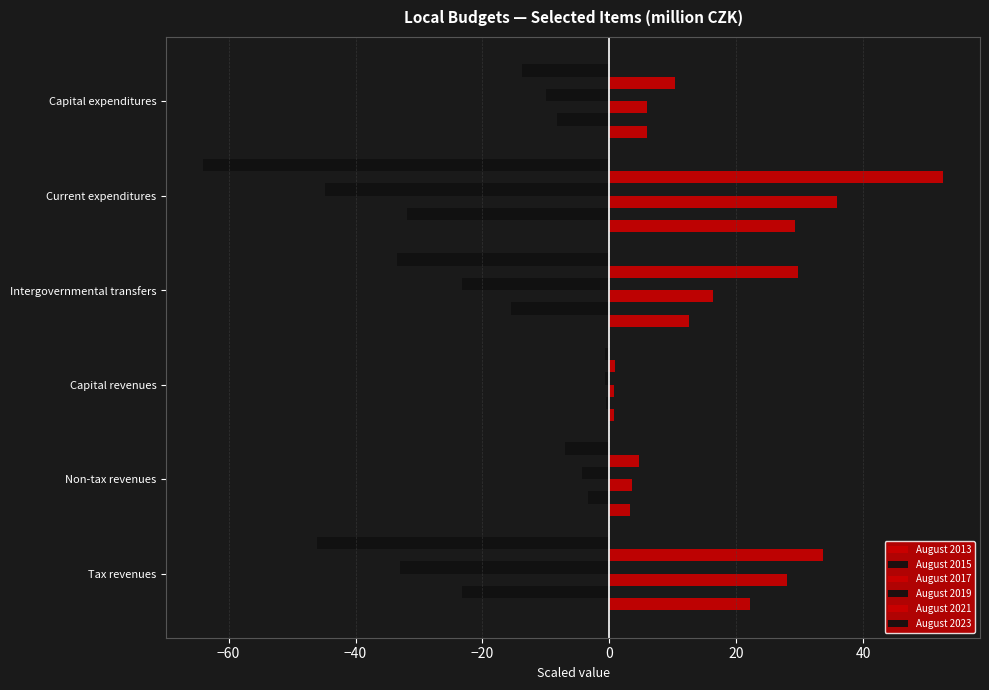

How many data points in August 2021 are above 29?

3